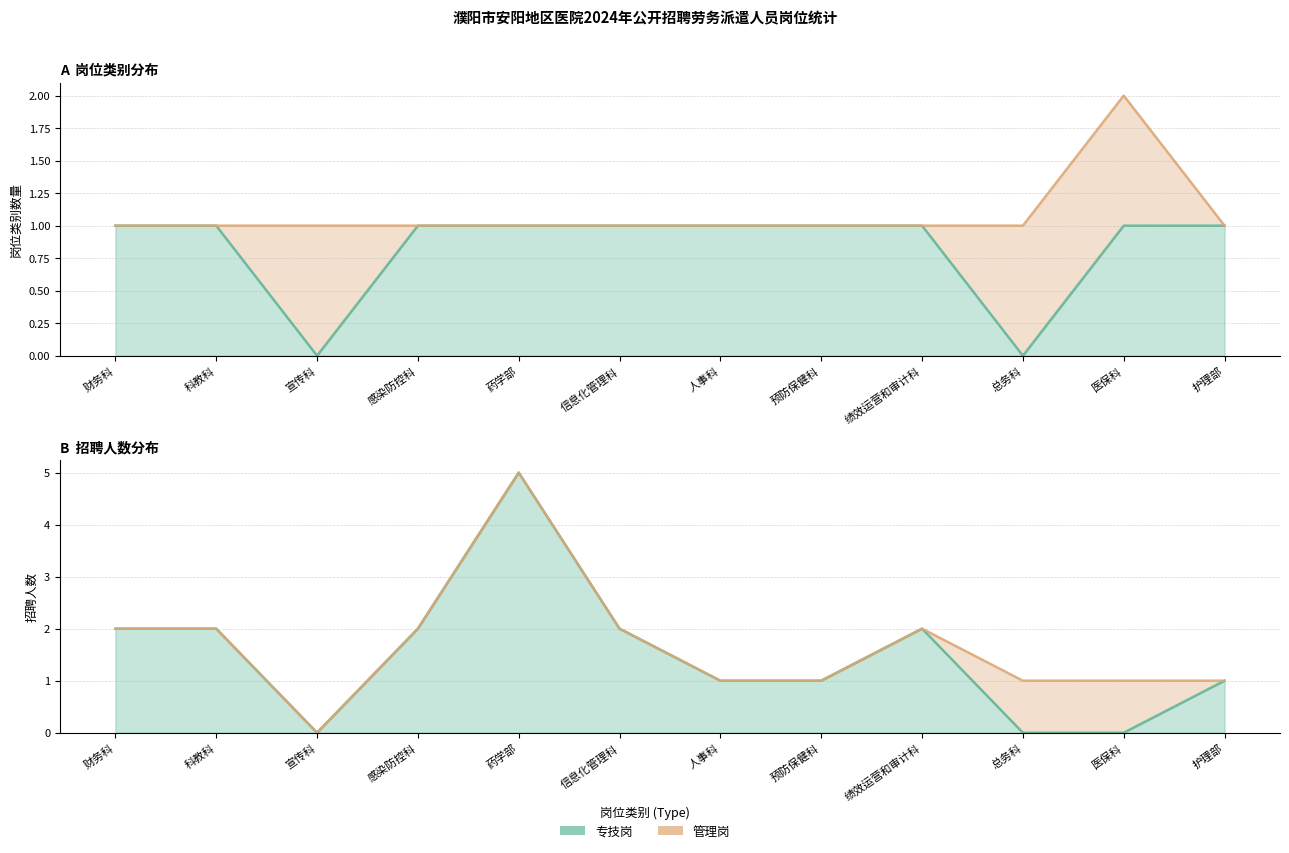

Count the number of categories in the chart.

12